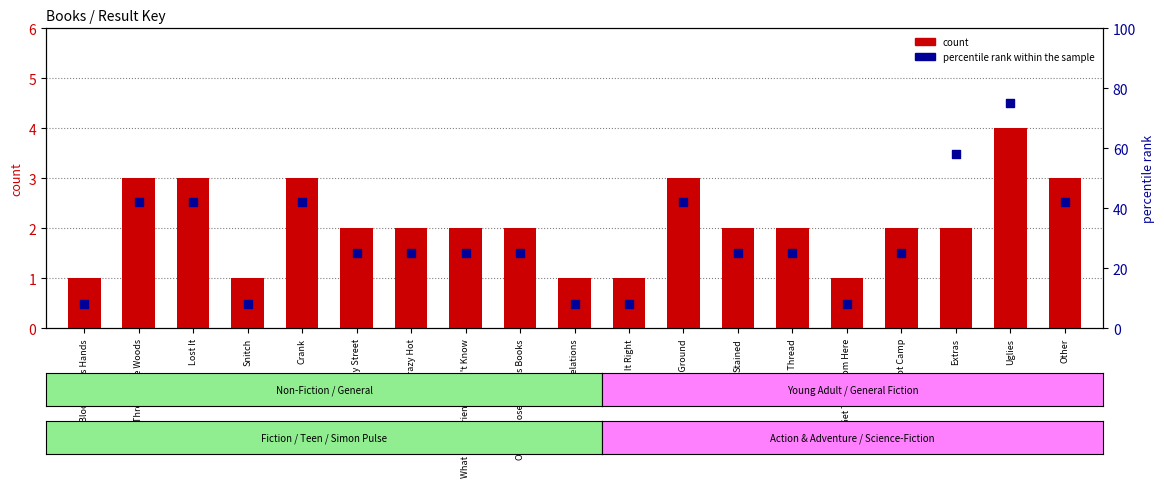

Which series contains the highest Y value?

percentile rank within the sample